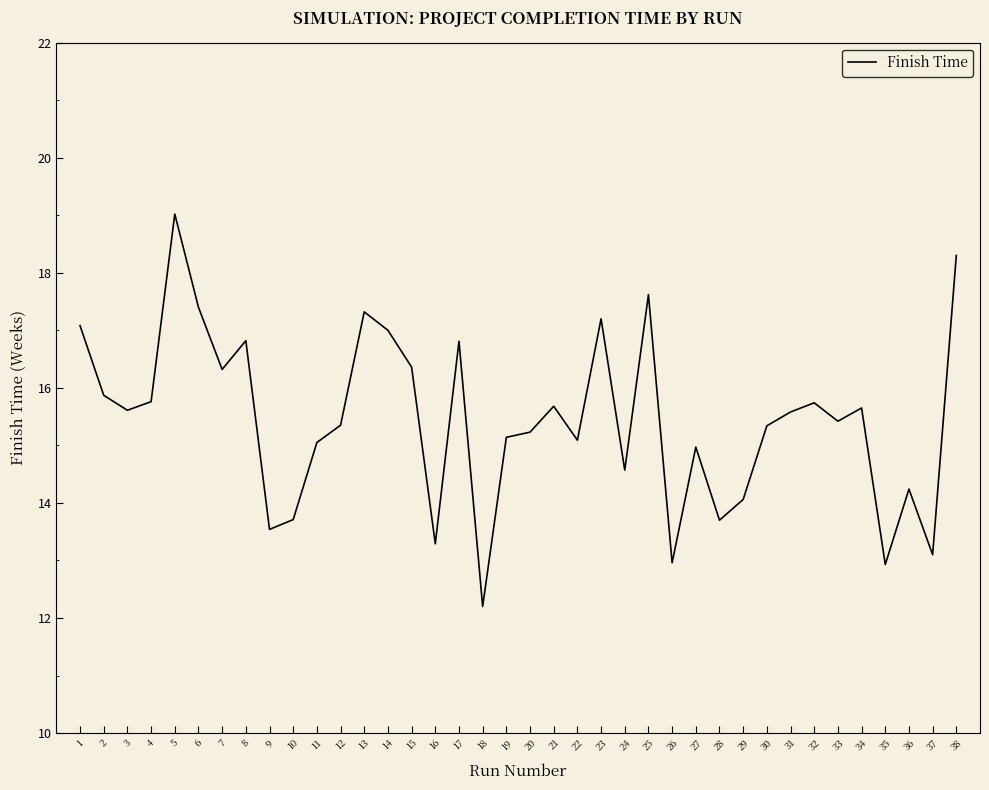

Does the chart display data point markers on the line(s)?

No